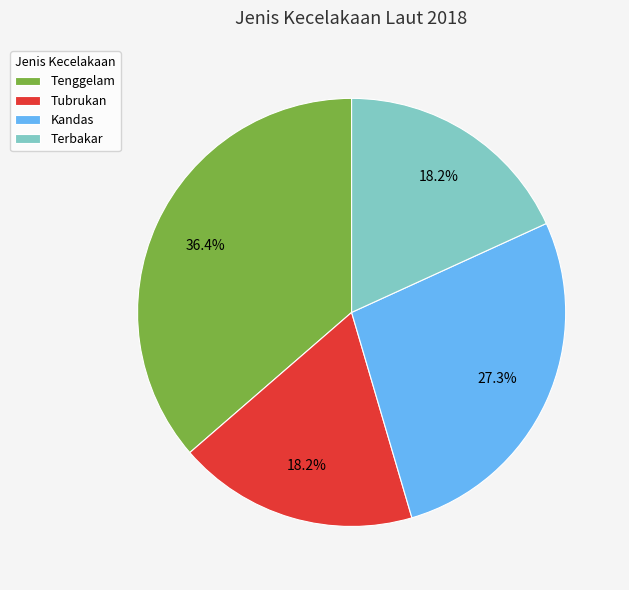

Do Terbakar and Tenggelam together represent more than half of the pie?

Yes